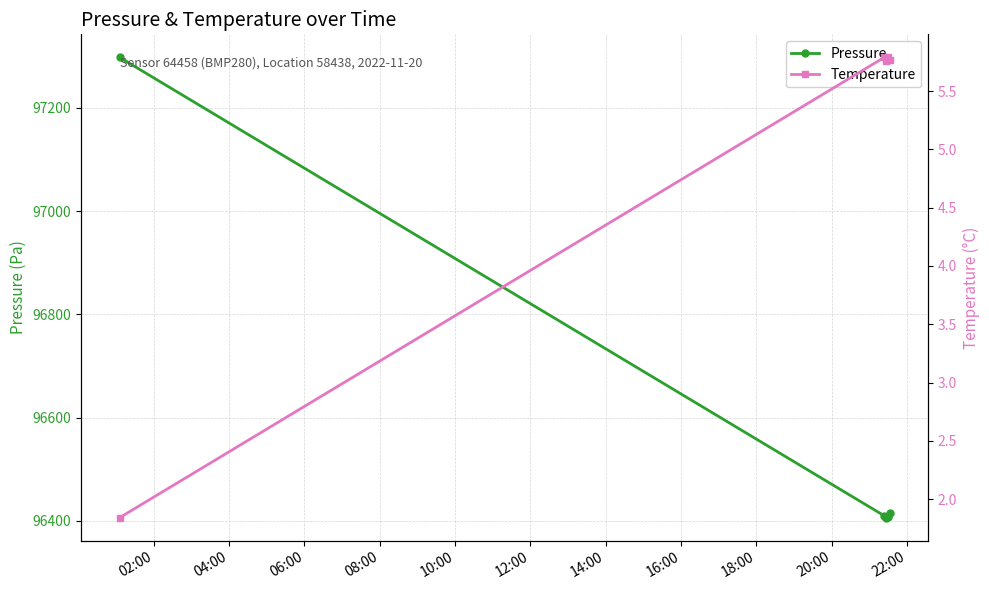

What is the sum of the Pressure values at 08:00 and 02:00?

193705.3